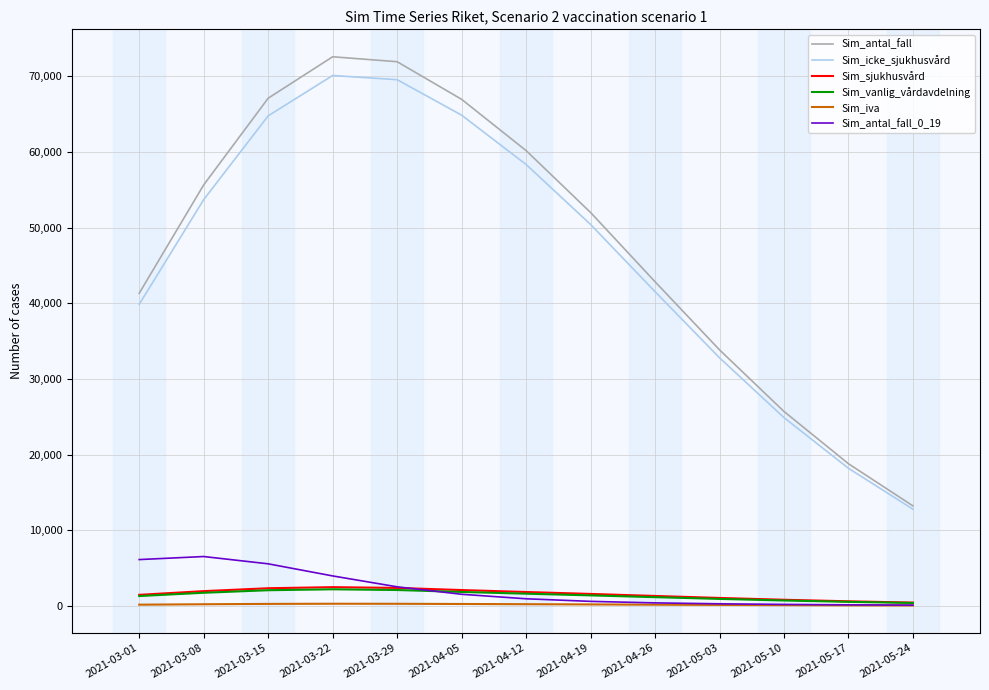

Which series has the largest total across all categories?

Sim_antal_fall